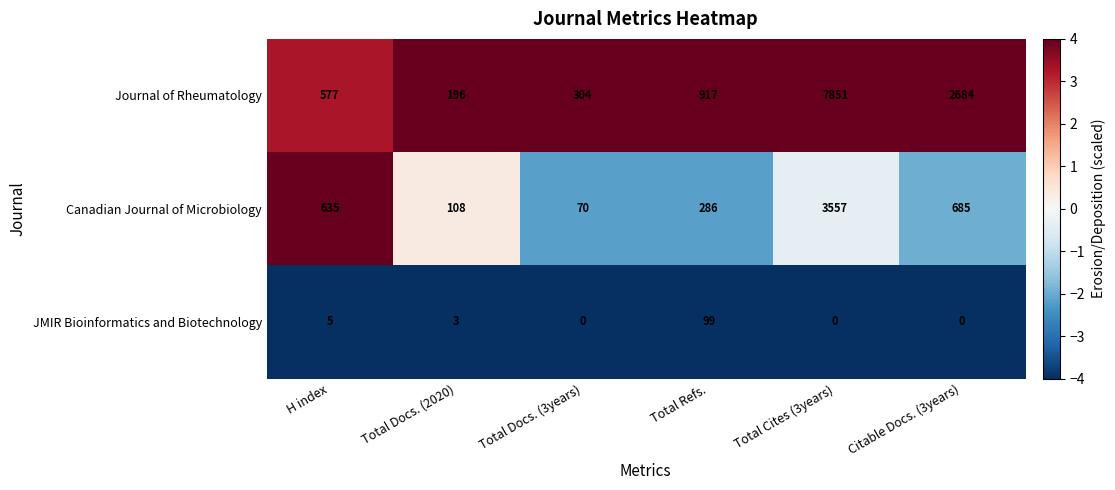

Which series has the widest spread of values?

Journal of Rheumatology